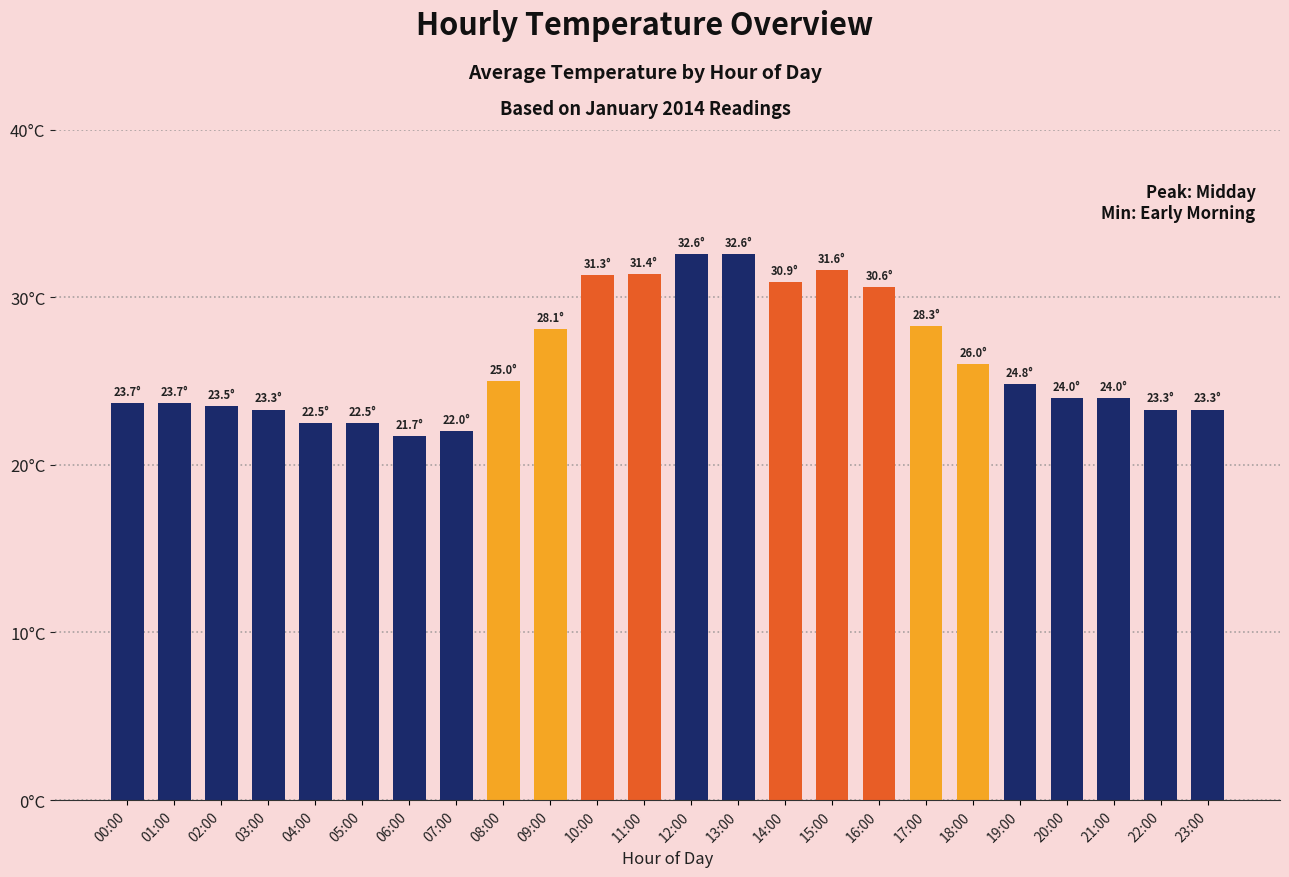

Does the chart contain stacked bars?

No